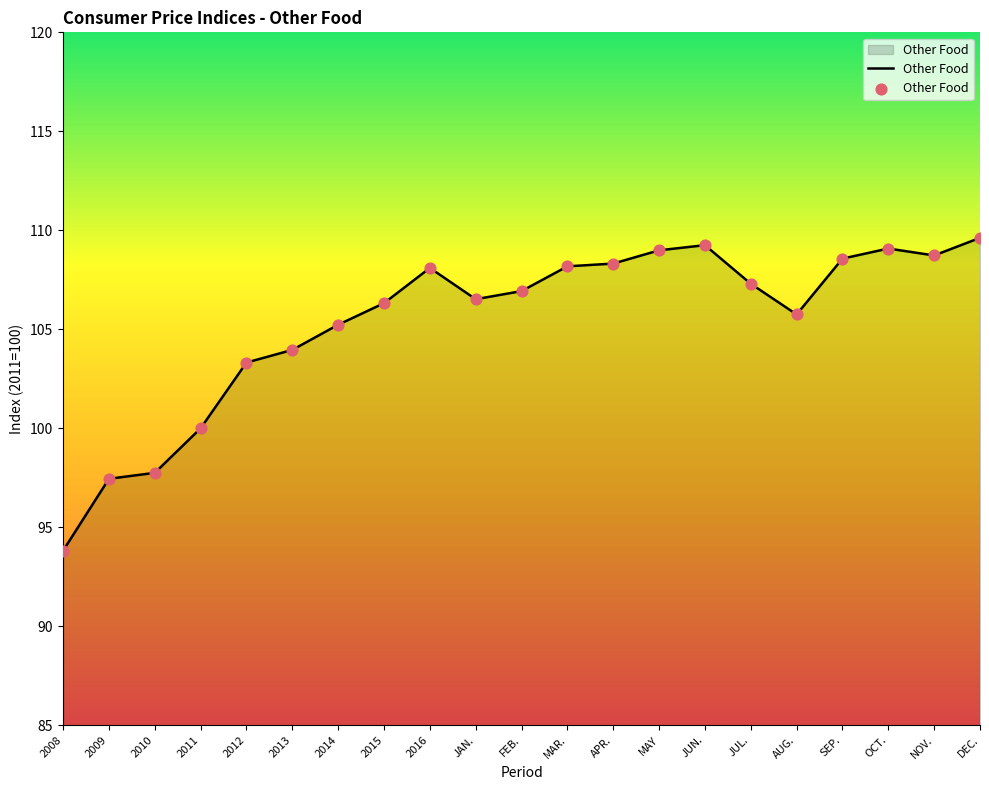

What is the change in value from 2009 to 2014?

+7.8